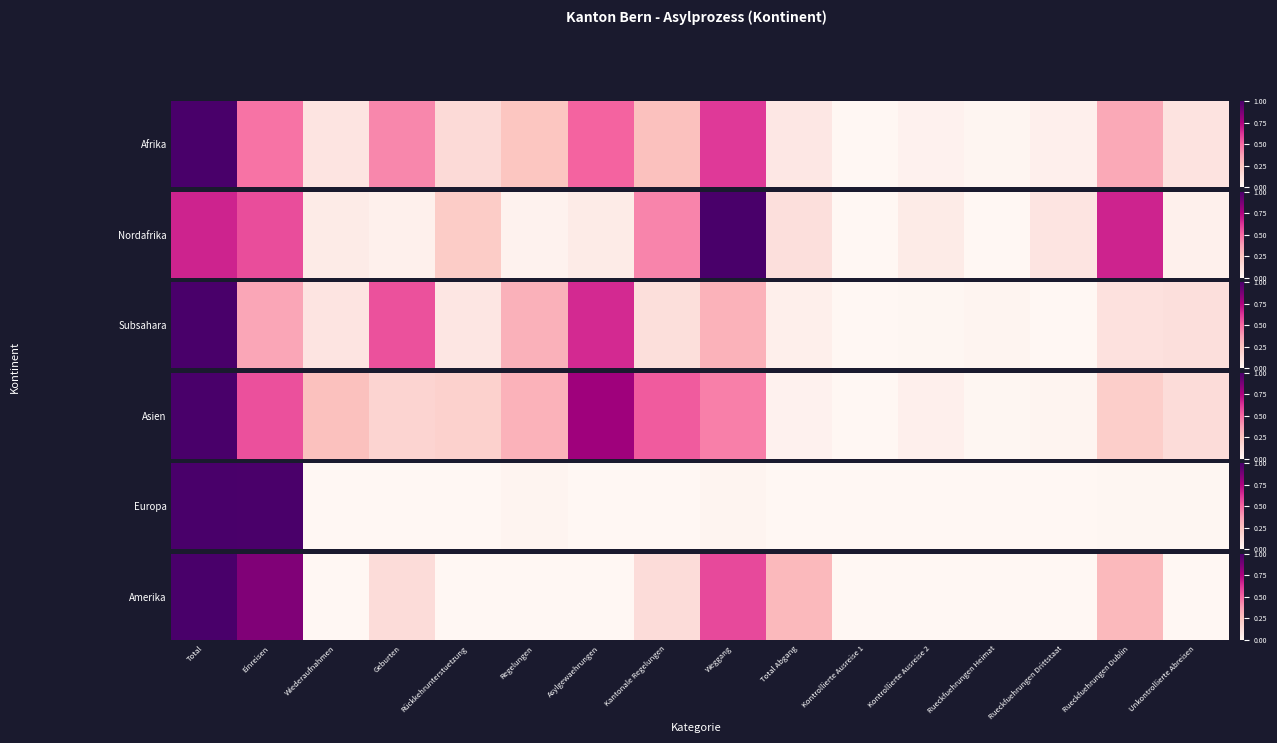

Rank the categories by value from lowest to highest.

Wiederaufnahmen, Rückkehrunterstuetzung, Regelungen, Asylgewaehrungen, Kontrollierte Ausreise 1, Kontrollierte Ausreise 2, Rueckfuehrungen Heimat, Rueckfuehrungen Drittstaat, Unkontrollierte Abreisen, Geburten, Kantonale Regelungen, Total Abgang, Rueckfuehrungen Dublin, Weggang, Einreisen, Total